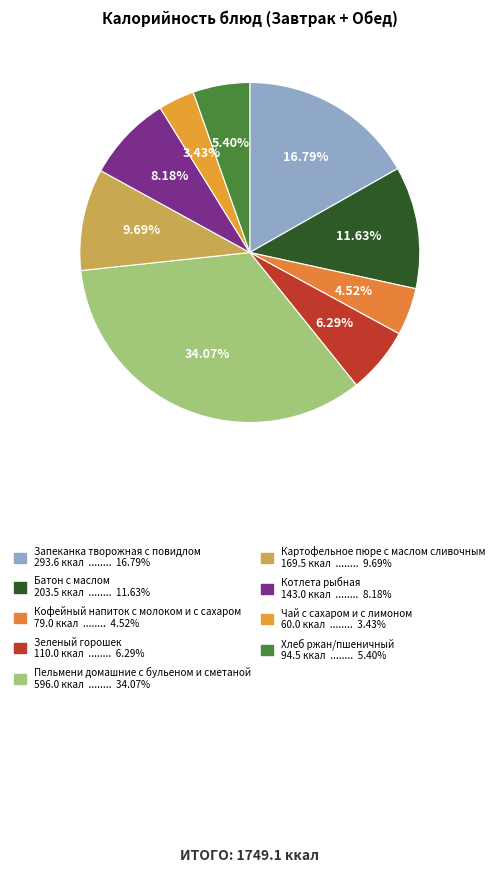

How many slices are in this pie chart?

9